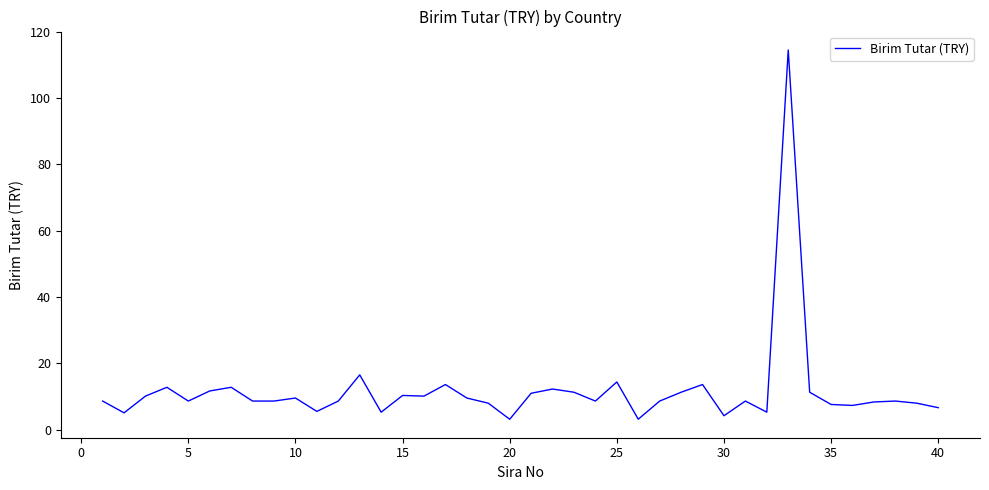

What is the greatest value displayed?

114.5